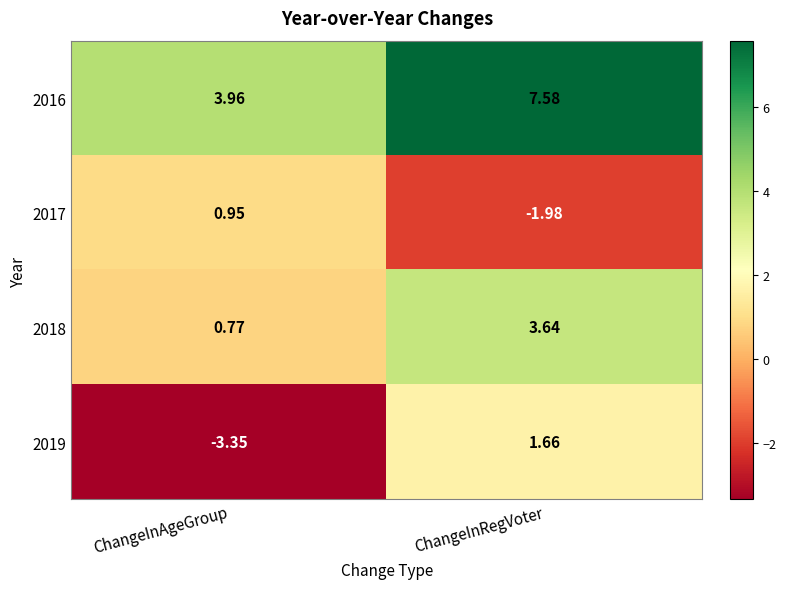

List the labels in order of 2017 value, largest first.

ChangeInAgeGroup, ChangeInRegVoter